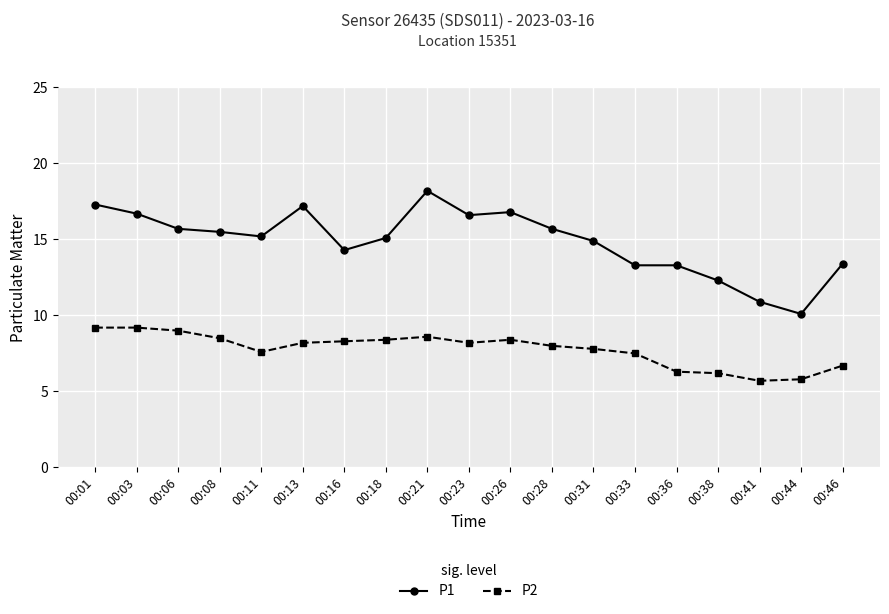

Which series has the largest range (max minus min)?

P1